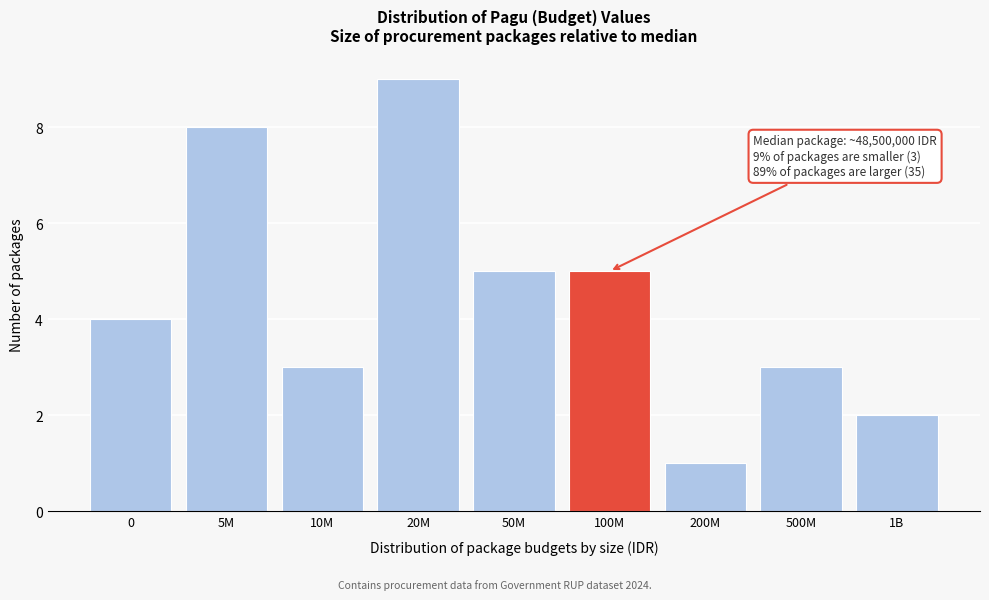

Reading left to right, list all the values displayed in this chart.

0=4	5M=8	10M=3	20M=9	50M=5	100M=5	200M=1	500M=3	1B=2